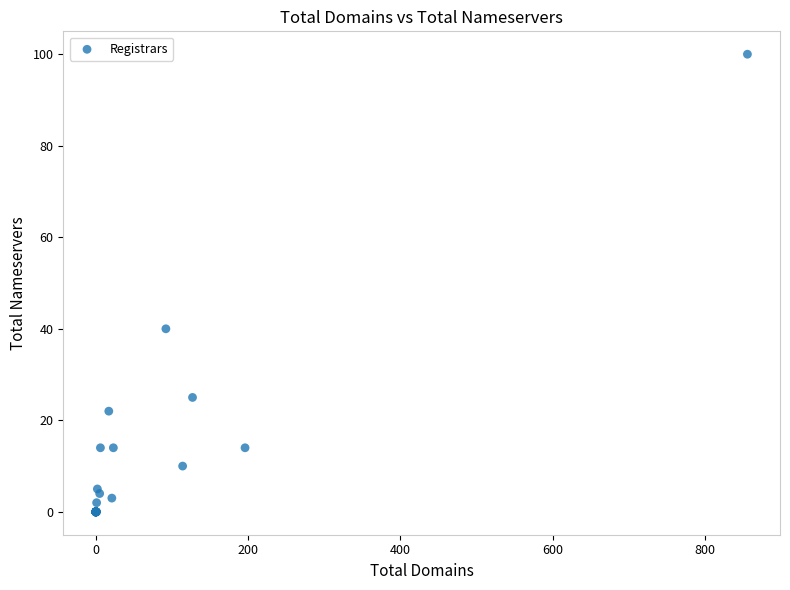

What Y value in the scatter plot is closest to 50?

40